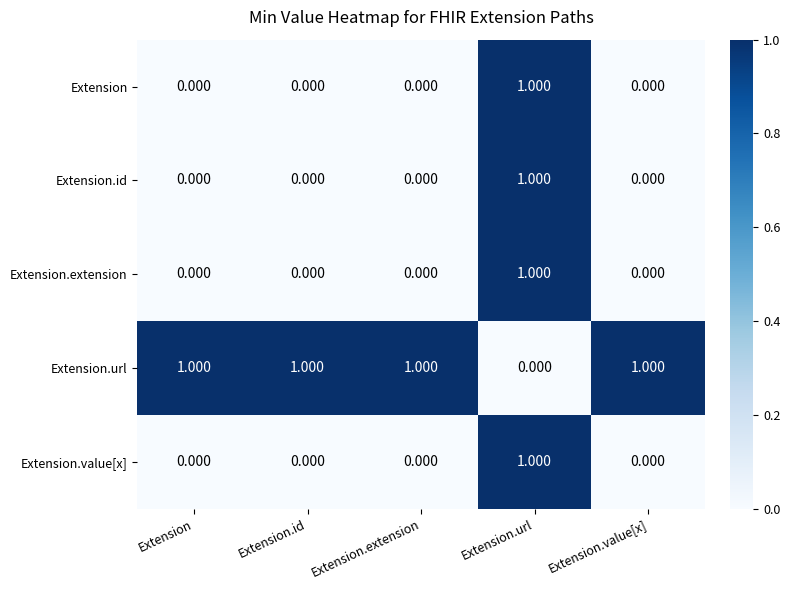

At which category is the sum across all series the highest?

Extension.url